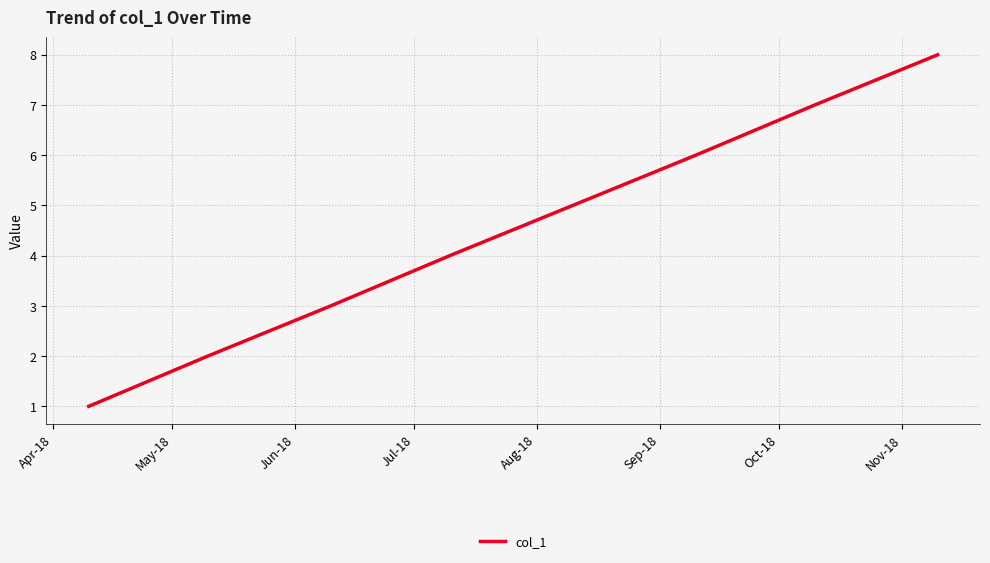

What is the greatest value displayed?

8